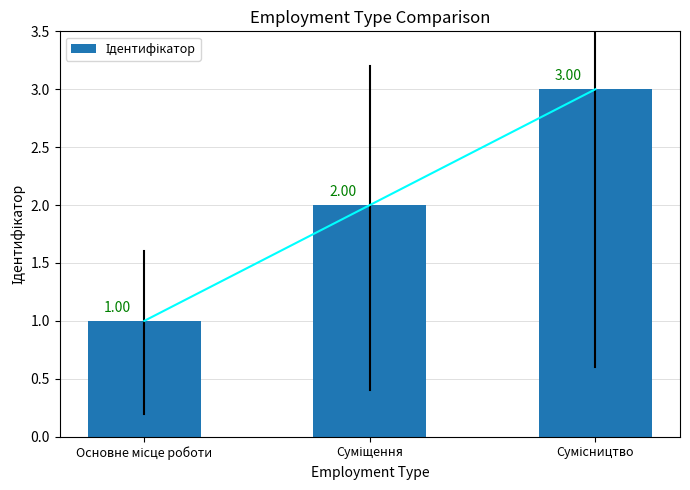

What is the sum of the values at Сумісництво and Суміщення?

5